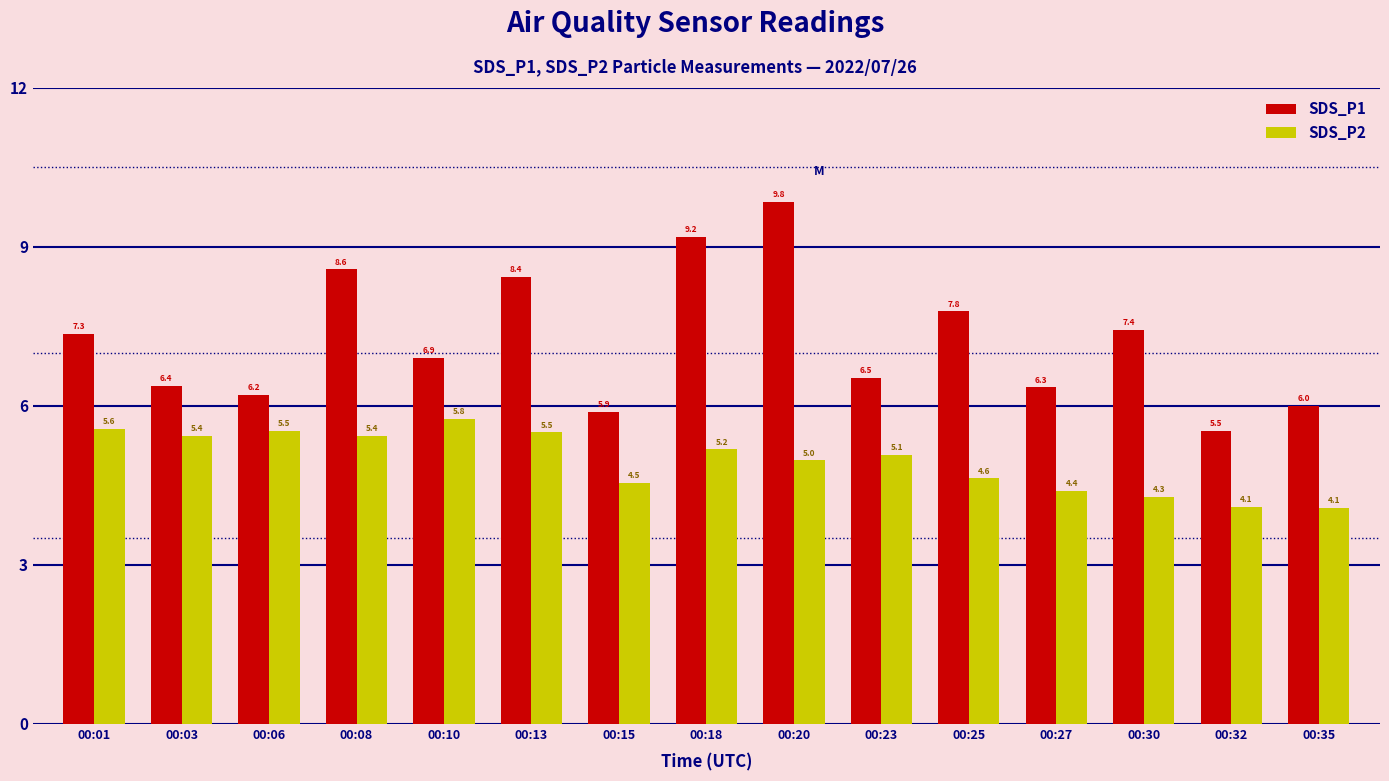

Between 00:25 and 00:27, which series saw the biggest shift?

SDS_P1